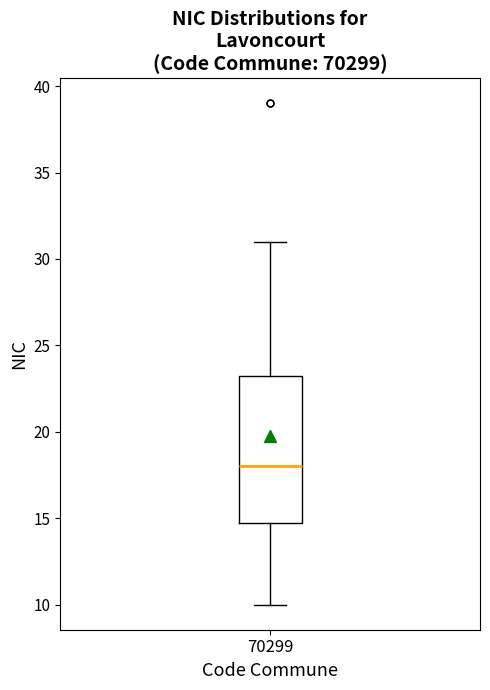

Where is the upper edge of the box at x = 70299 on the y-axis? The values are not printed on the chart, so give them approximately, as read against the axis.

23.5